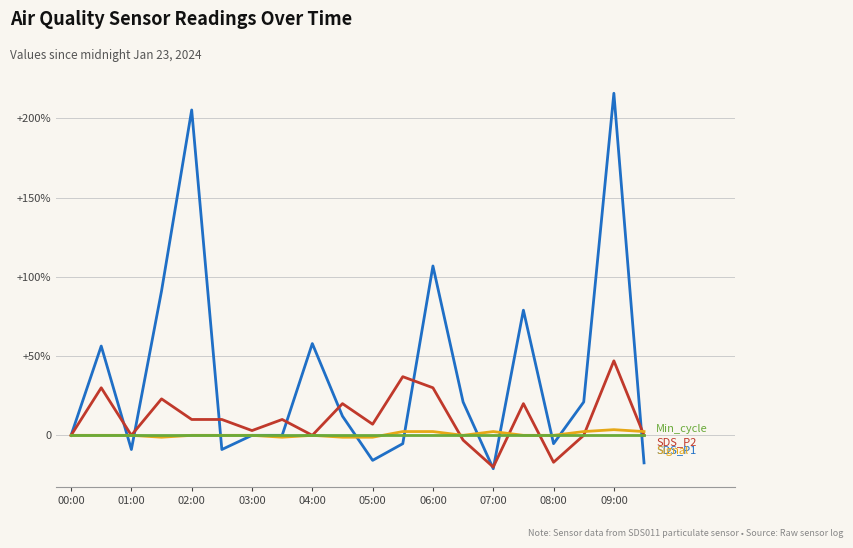

The Min_cycle series shows 0.0 at 03:00. True or false?

True